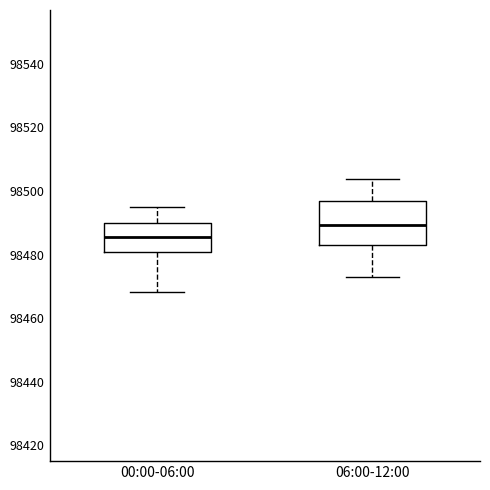

Comparing the boxes themselves (not the whiskers), which one is the tallest?

06:00-12:00